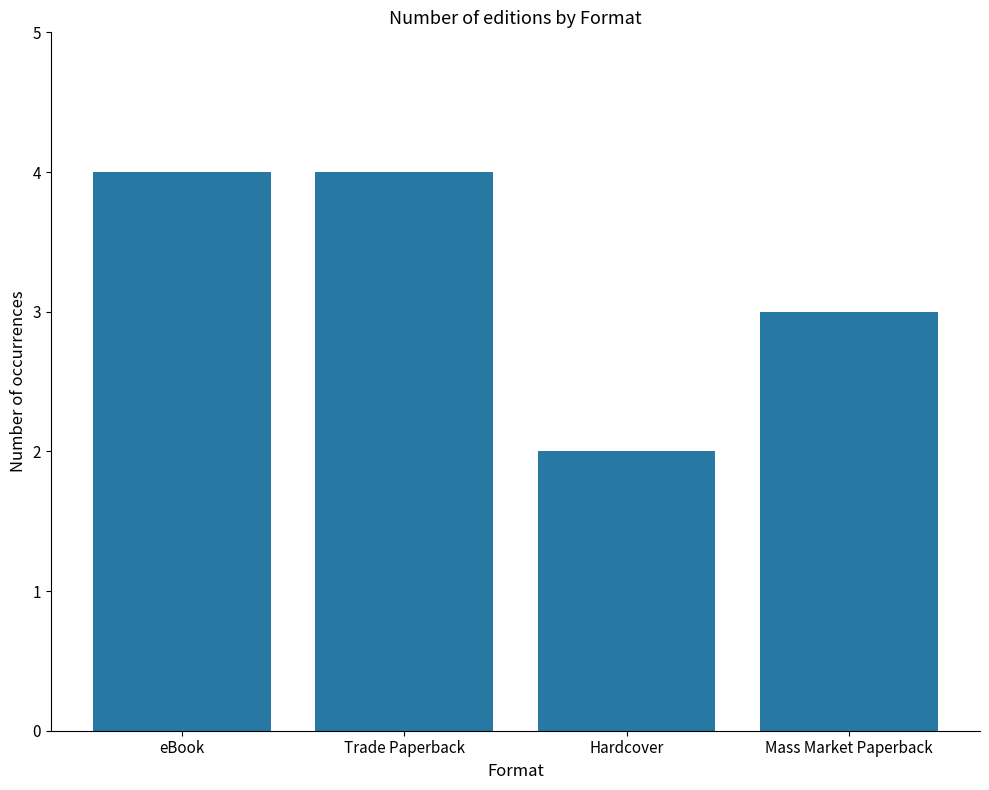

What value does the data have at eBook?

4